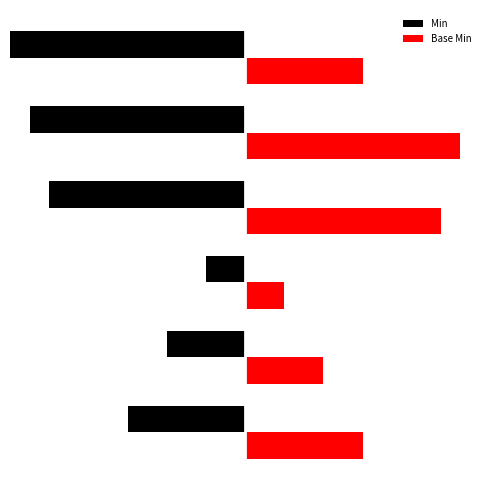

What is the difference between the maximum and minimum values in the Min series?

5.0